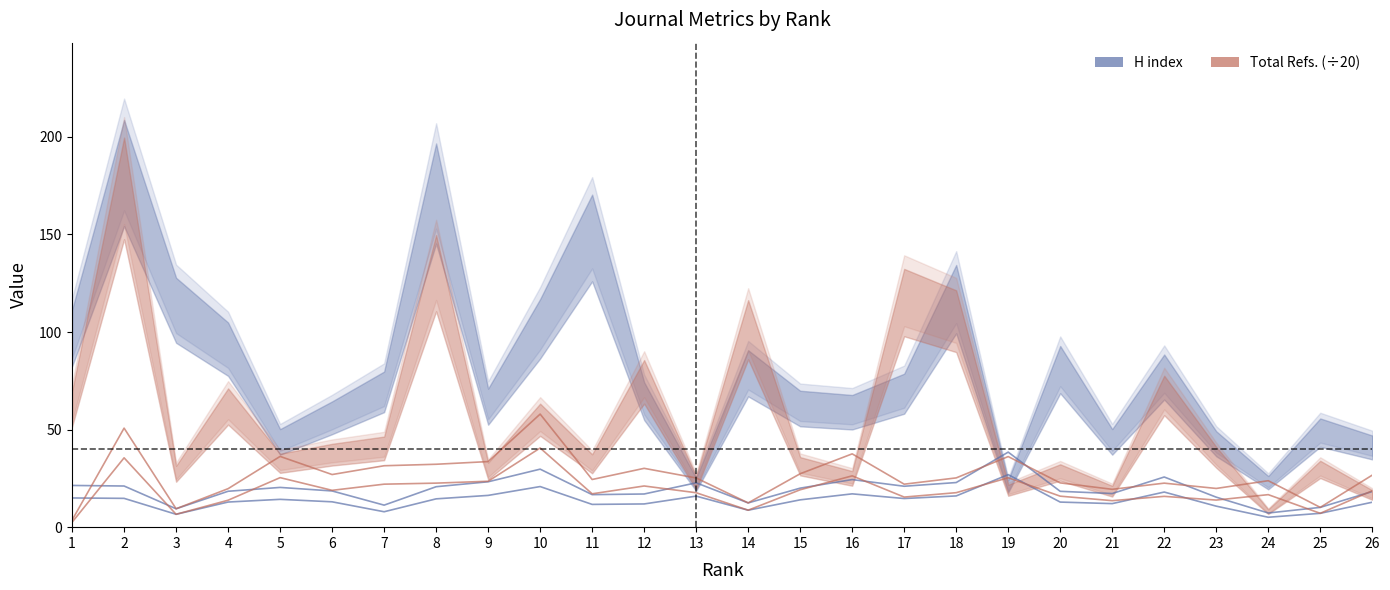

What is the average value of the Ref. / Doc. series?

19.3